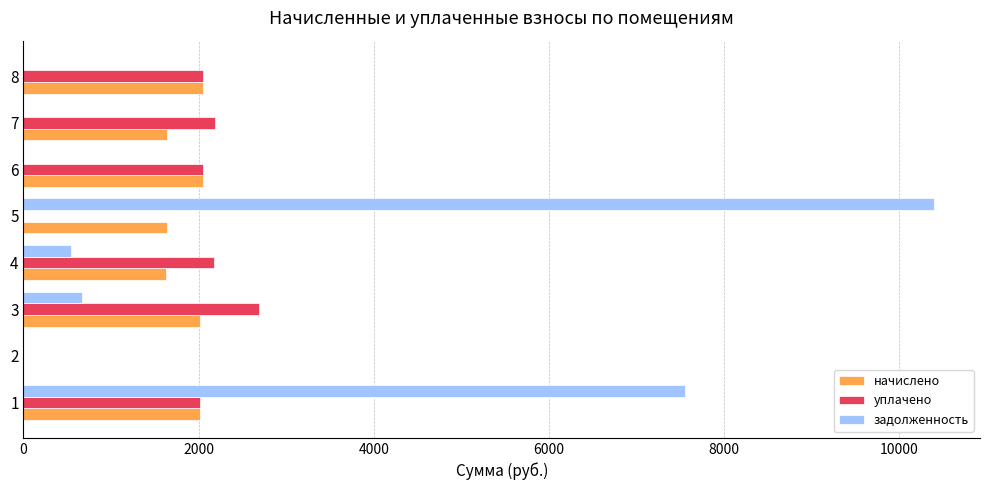

Between 1 and 4, which series saw the biggest shift?

задолженность